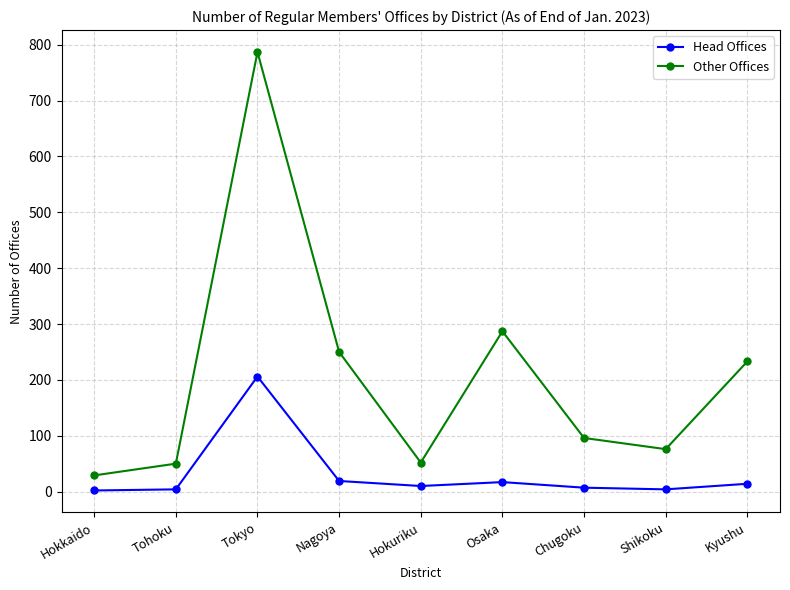

At how many categories does at least one series exceed 128?

4